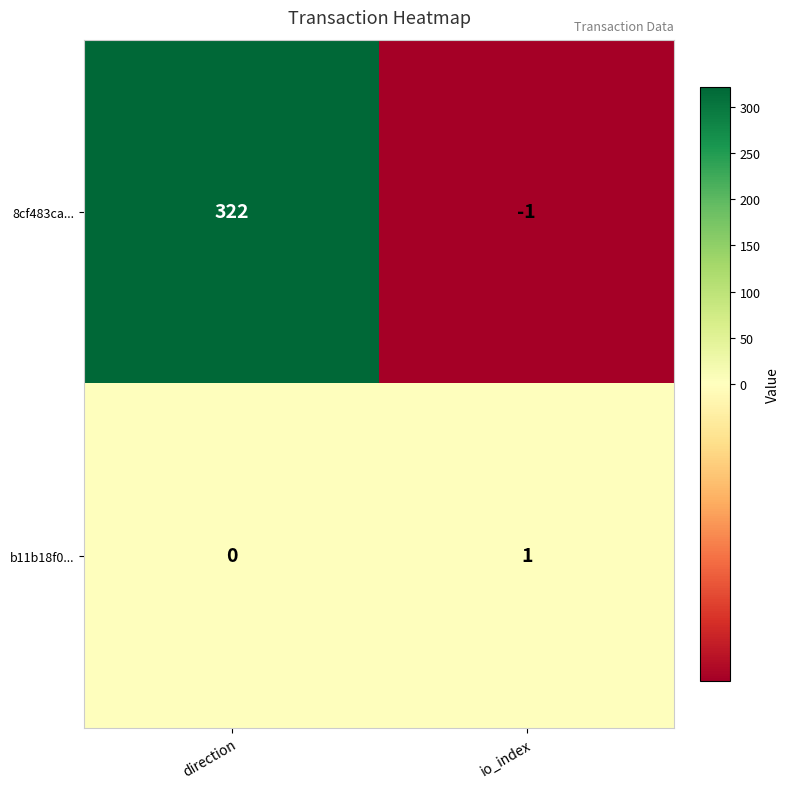

At io_index, list the series in order from largest to smallest.

b11b18f0..., 8cf483ca...